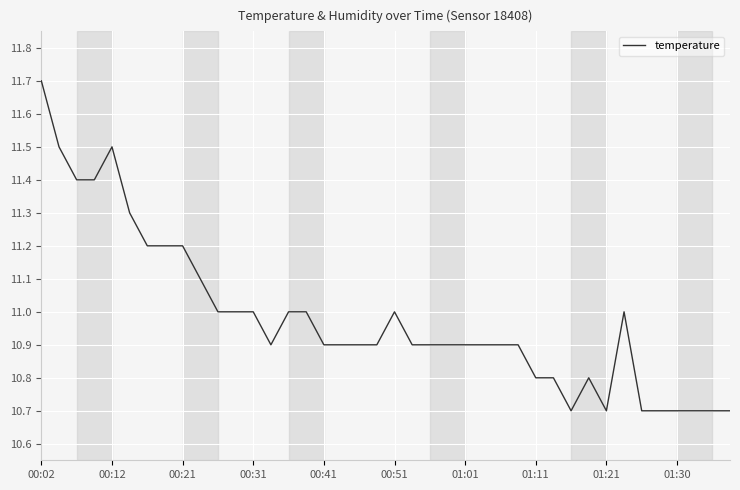

What is the minimum value shown in the chart?

10.7